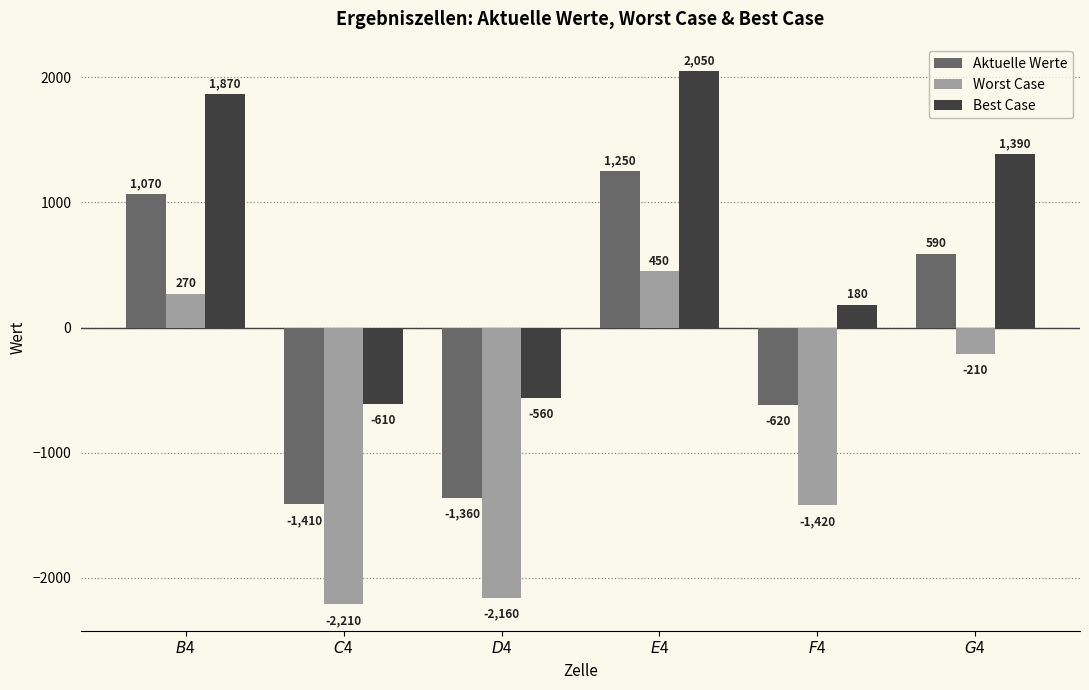

What is the value of the Worst Case bar at the 5th from the left?

-1420